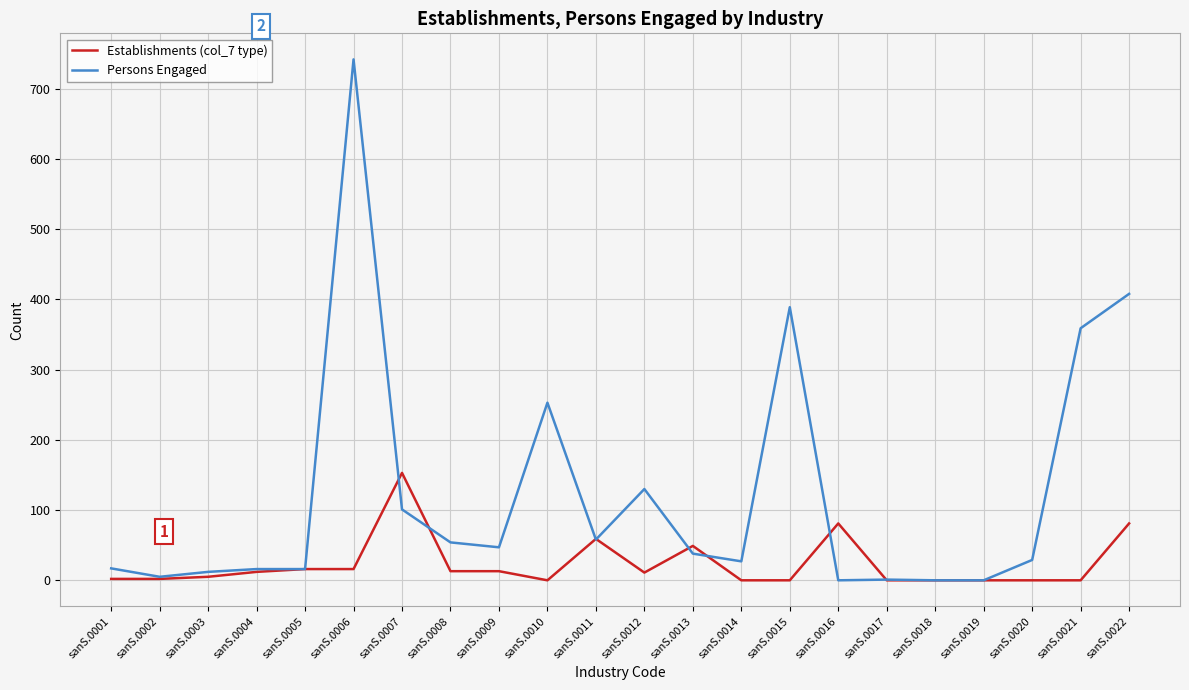

Is it true that Establishments (col_7 type) equals -62 at sanS.0018?

False